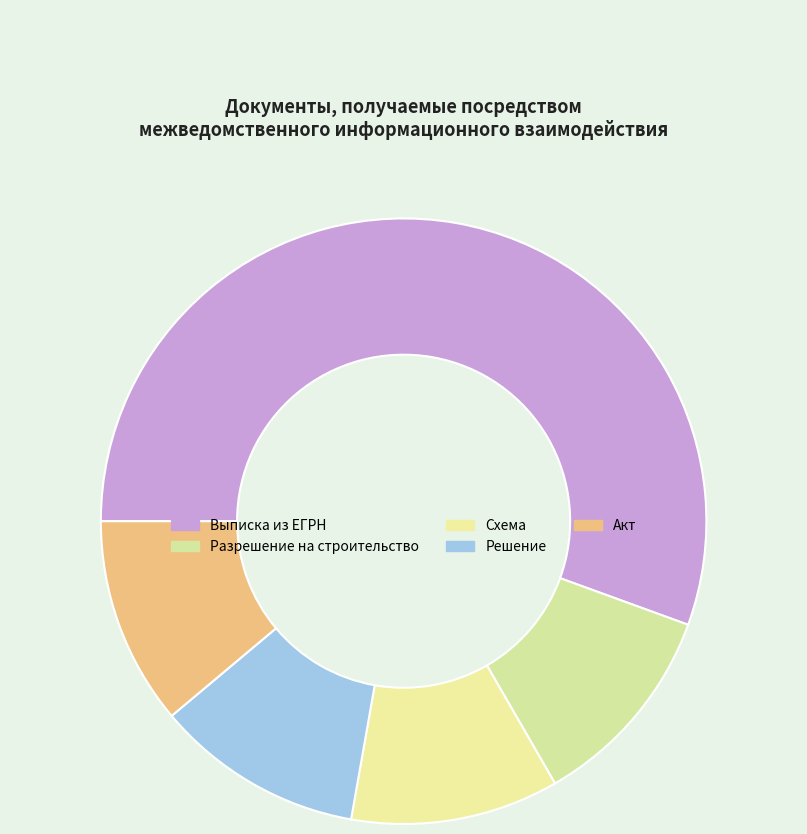

To the nearest percent, what portion does Выписка из ЕГРН represent?

56%